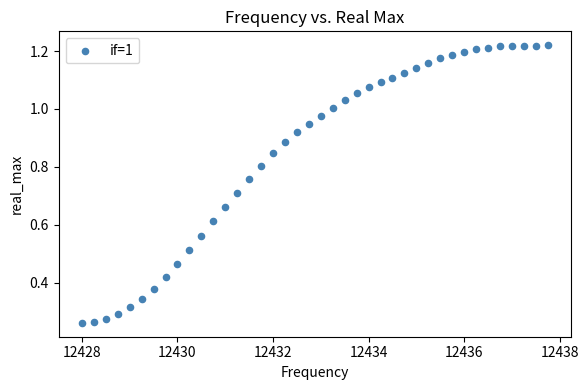

What is the range of X values (max minus min)?

9.8